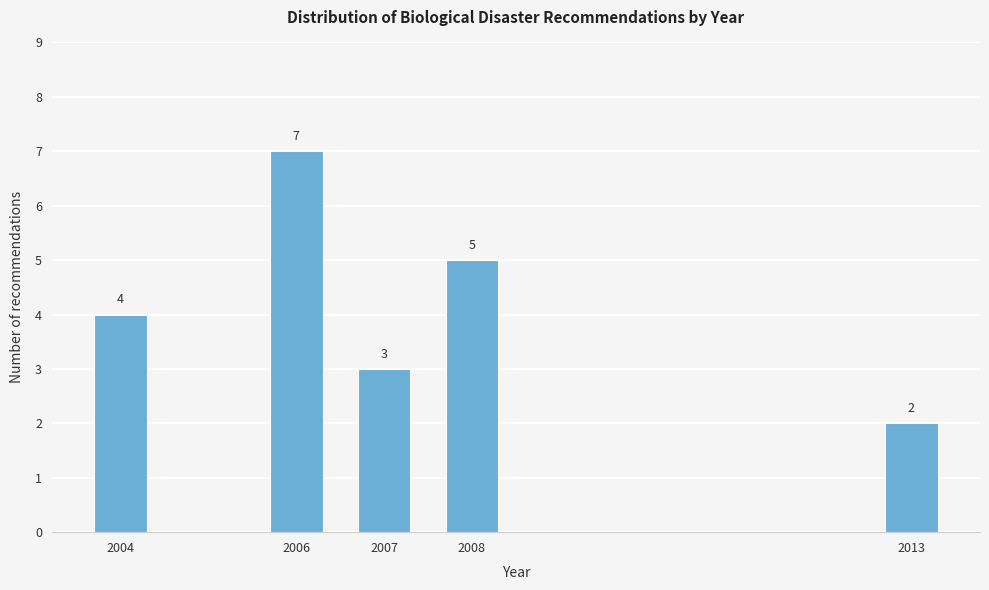

Reading left to right, list all the values displayed in this chart.

4	7	3	5	2